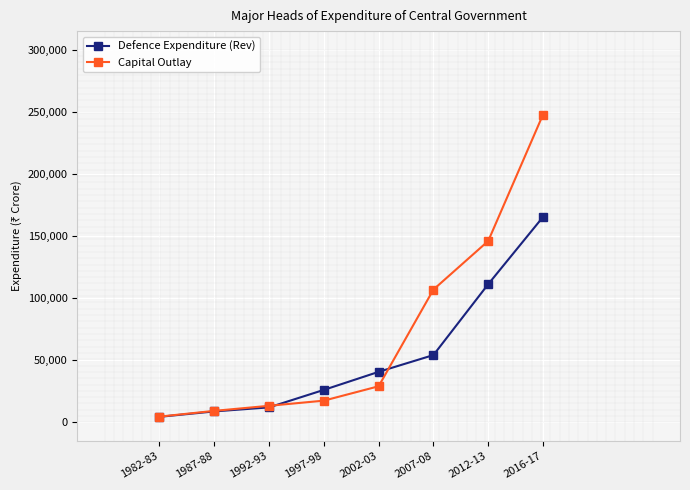

True or false: Capital Outlay has a value of 50222 at 2002-03.

False